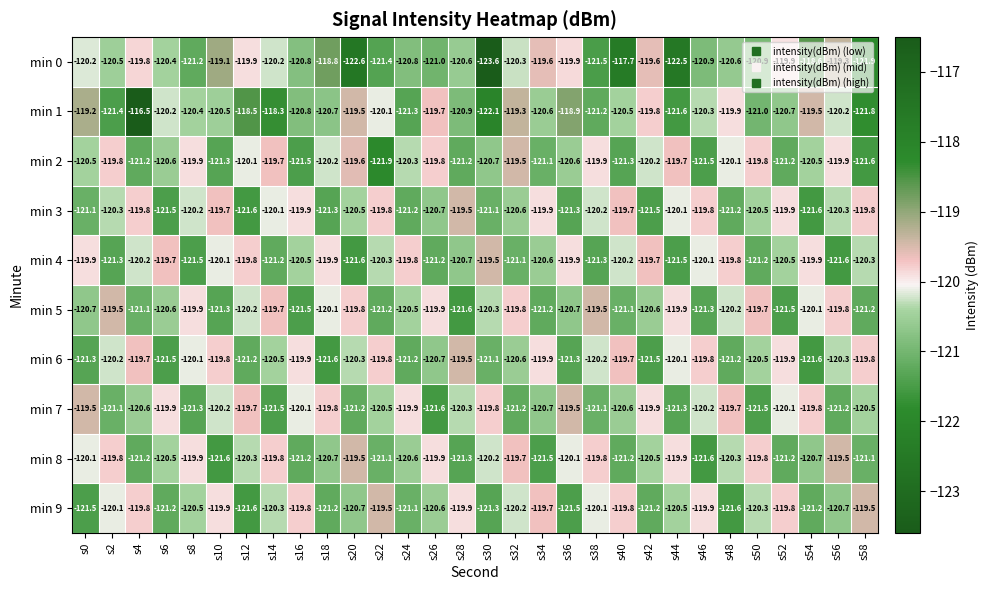

The value of min 2 at s52 is -191.9. True or false?

False